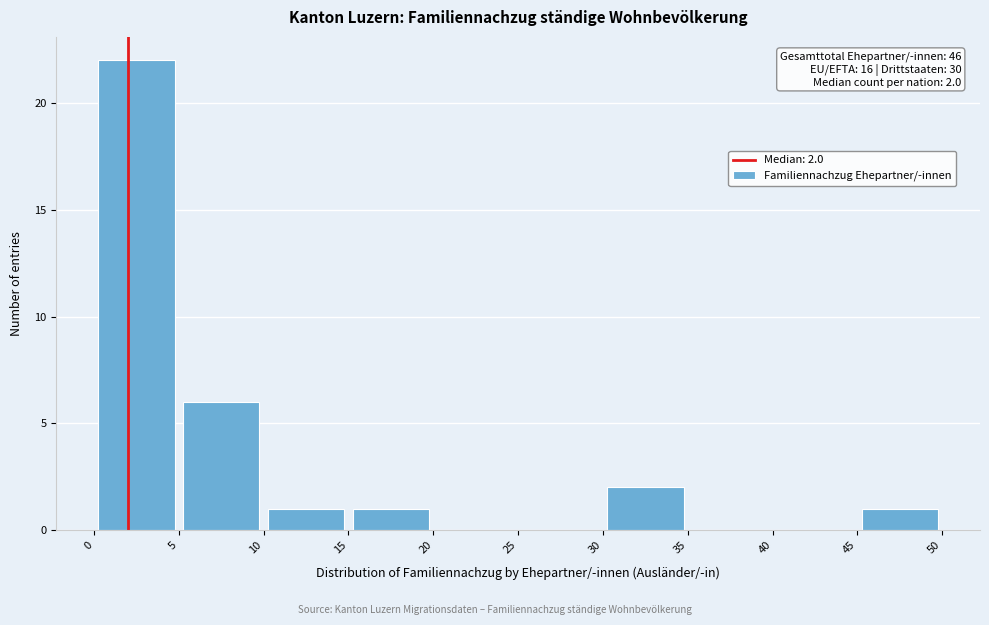

Over which range of the x-axis is the bar tallest?

0 to 5